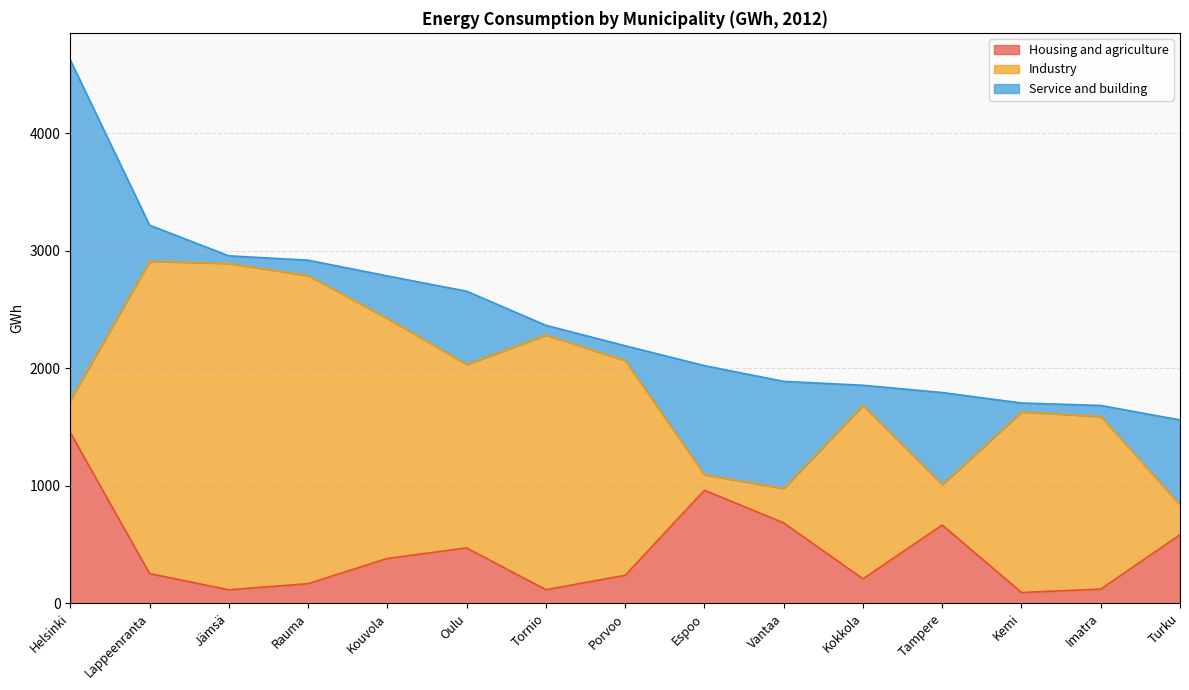

Which series has the largest range (max minus min)?

Service and building